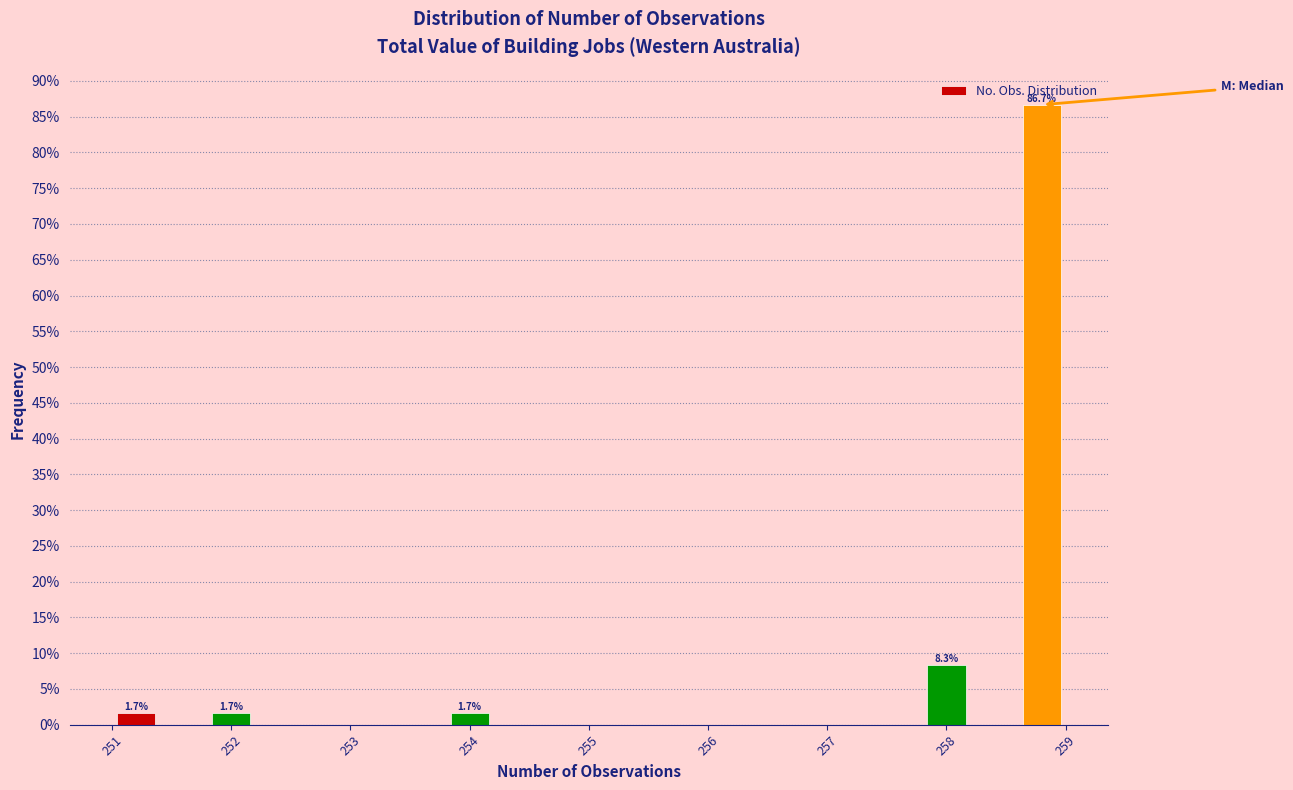

Which range on the x-axis has the tallest bar?

258.6 to 259.0